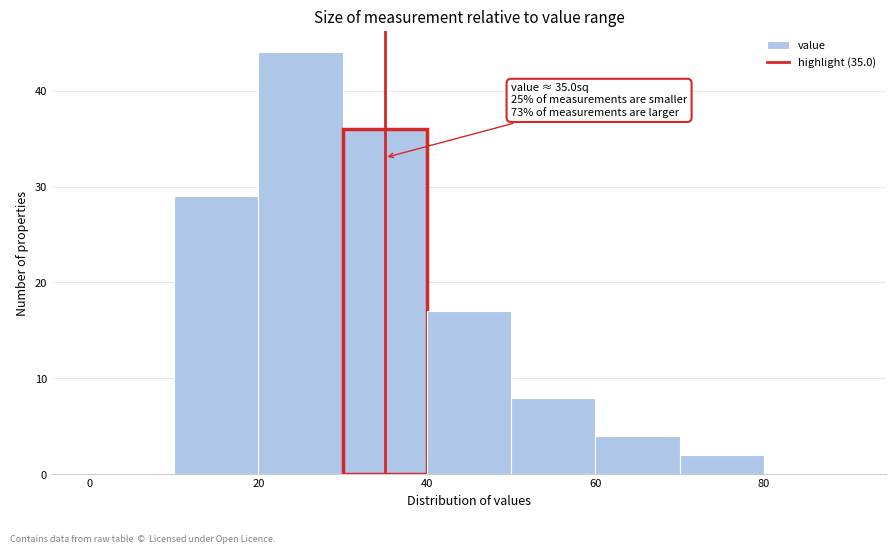

Over which range of the x-axis is the bar tallest?

20 to 30